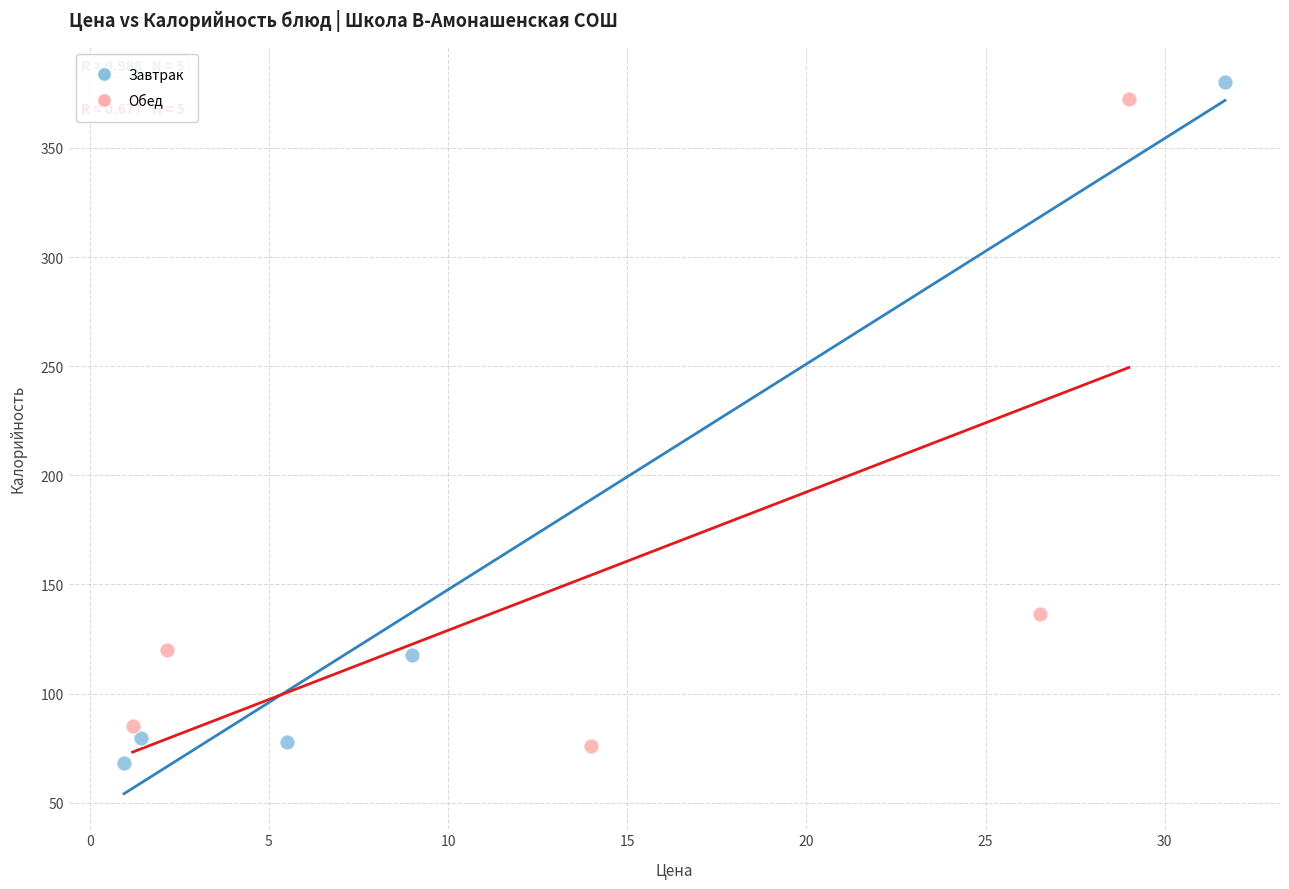

What are all the series names shown in the legend?

Завтрак, Обед